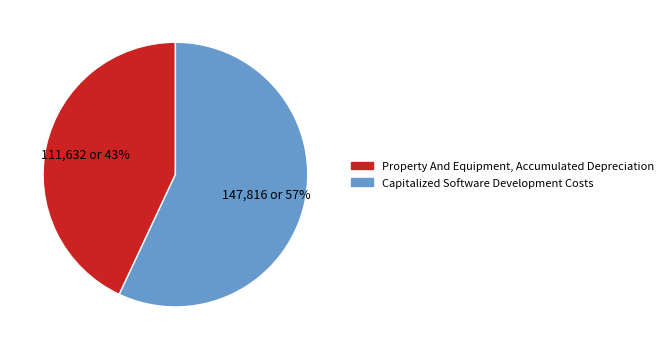

How many segments does this pie chart have?

2